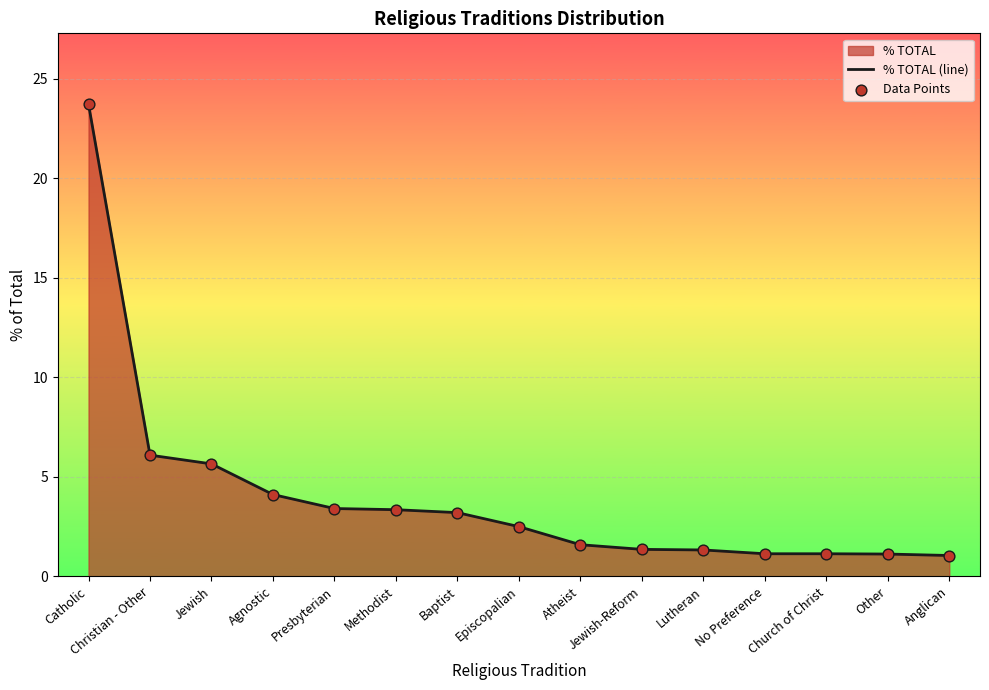

Which series contains the lowest Y value?

% TOTAL (line)